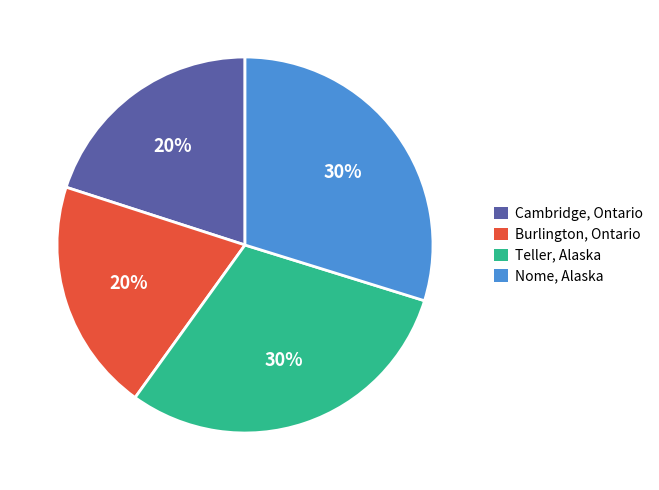

What is the ratio of the value at Nome, Alaska to the value at Teller, Alaska?

1.0